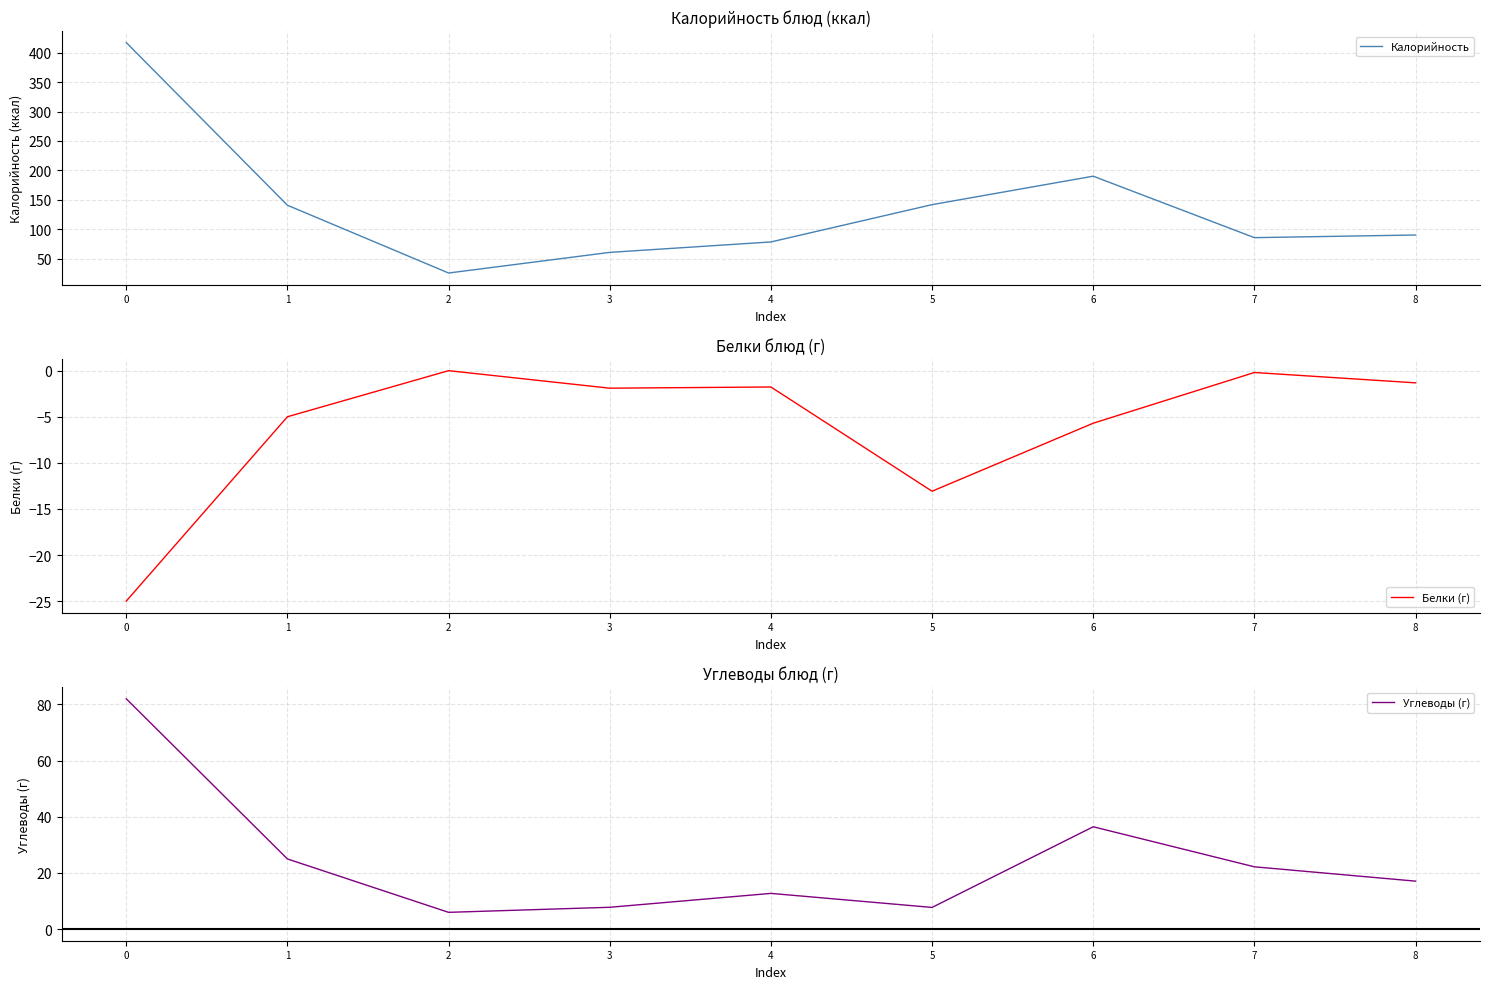

Is this an area chart (filled region under the line)?

No